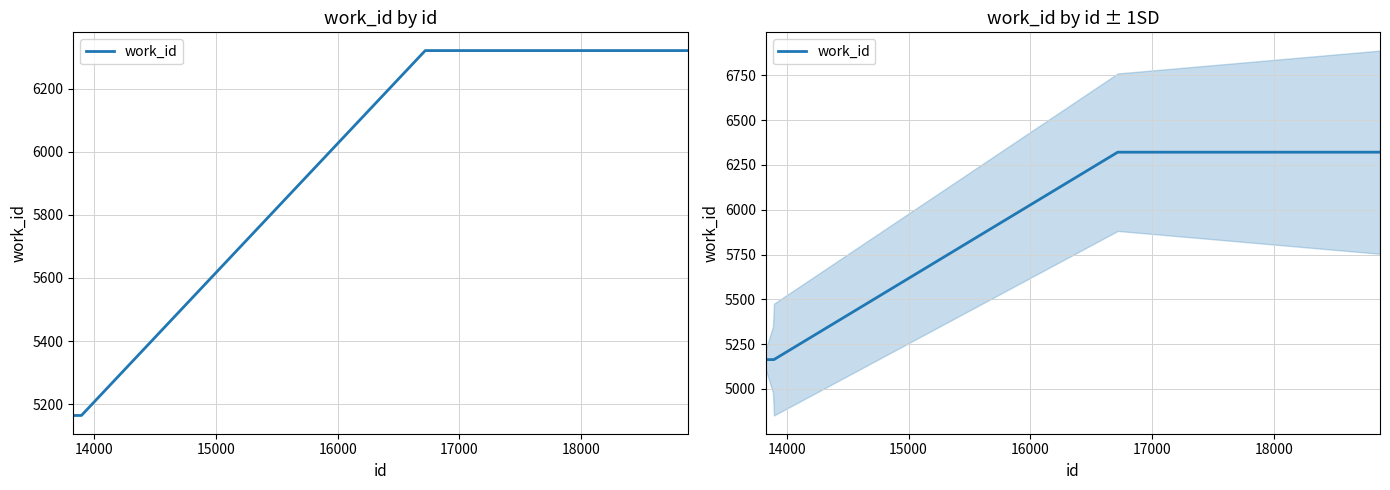

The chart shows a value of 6915 at 13000. True or false?

False